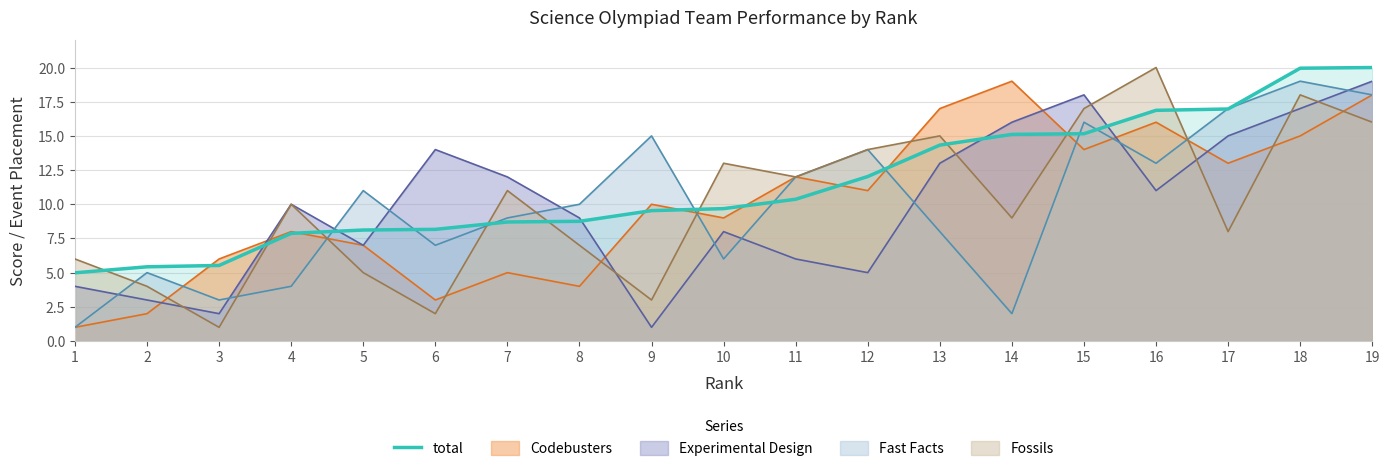

The value at 5 is 3.9. True or false?

False